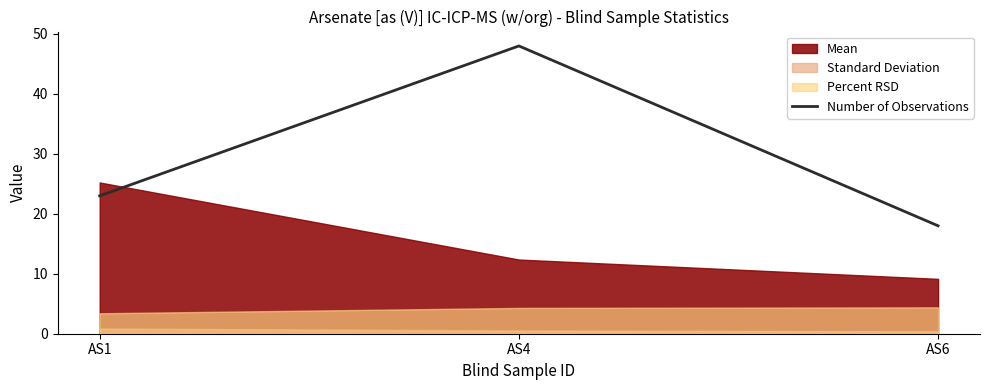

List the labels in order of Number of Observations value, largest first.

AS4, AS1, AS6